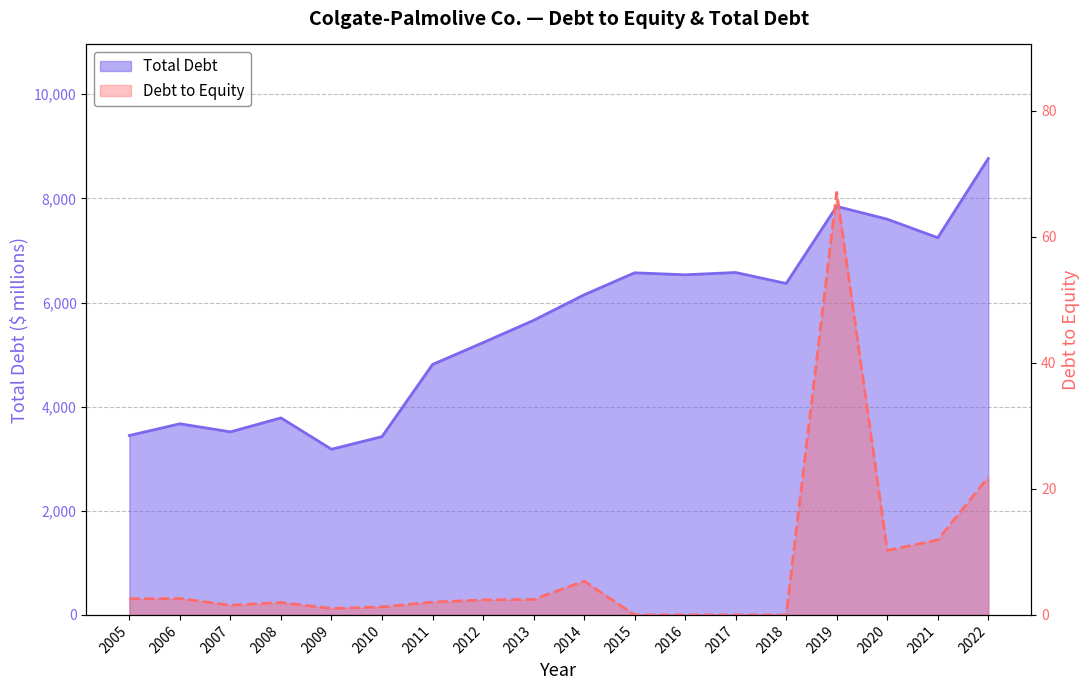

At which category does Total Debt reach its first local valley?

2007